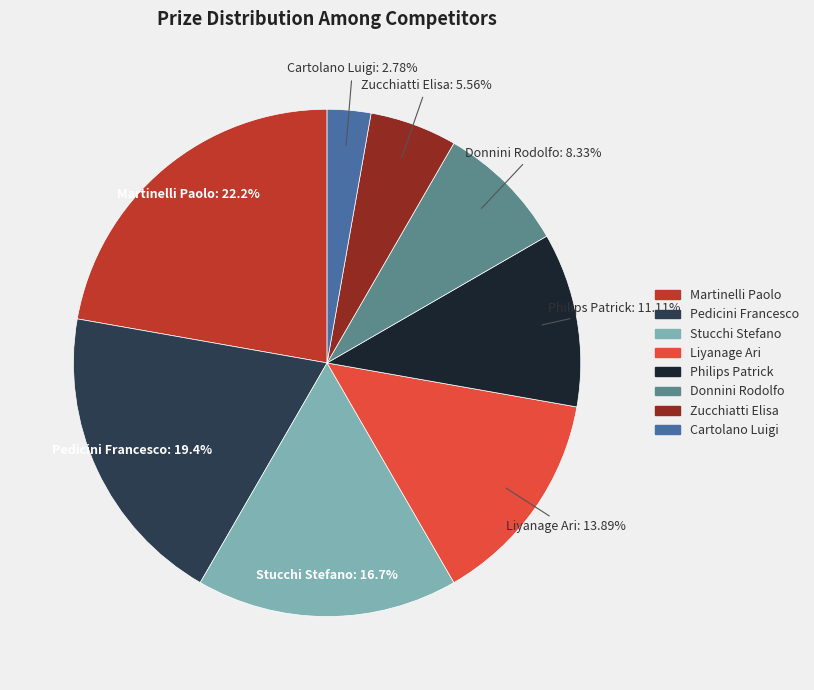

Which has a higher value, Martinelli Paolo or Pedicini Francesco?

Martinelli Paolo